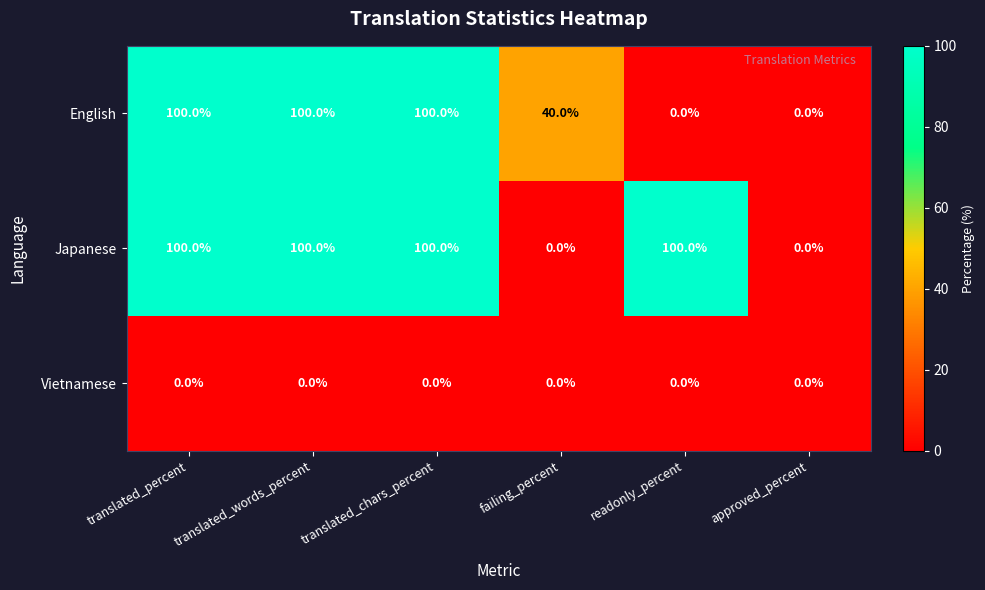

The value of English at translated_words_percent is 149. True or false?

False